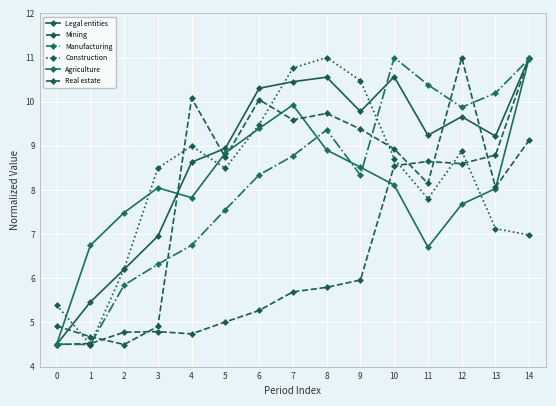

What is the value of the Mining point at the 10th from the left?

6.0